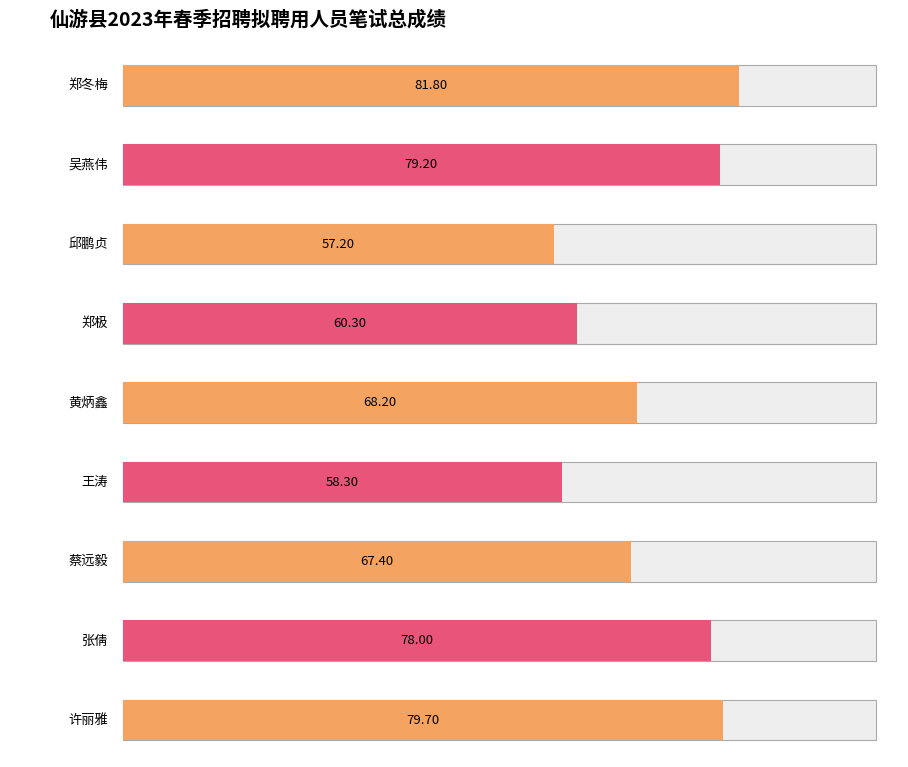

At which category does the chart reach its peak across all series?

郑冬梅